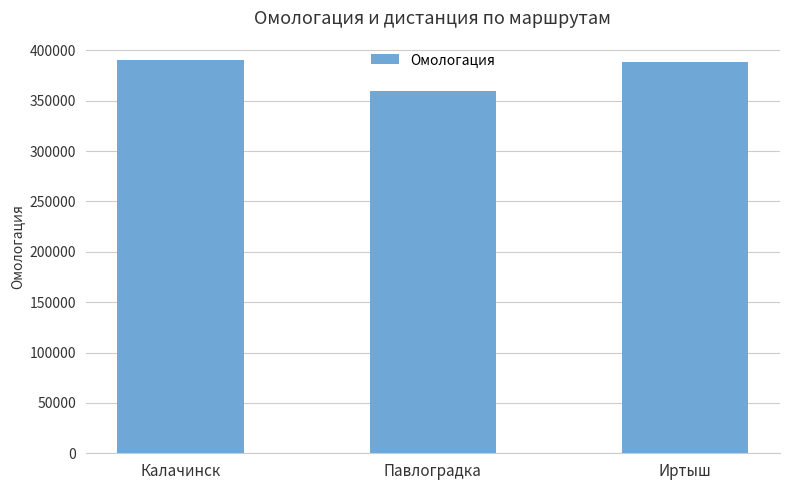

How many series are shown in this chart?

1